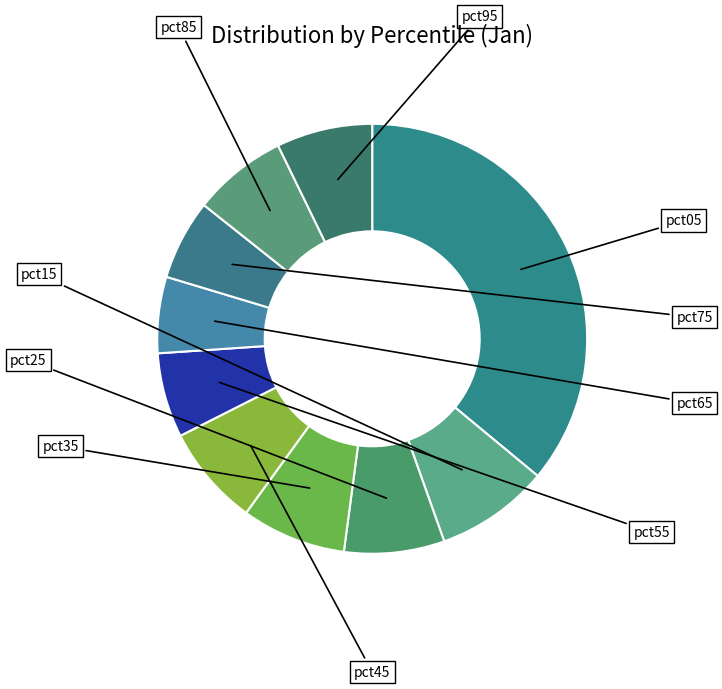

Which slice is the smallest?

pct65